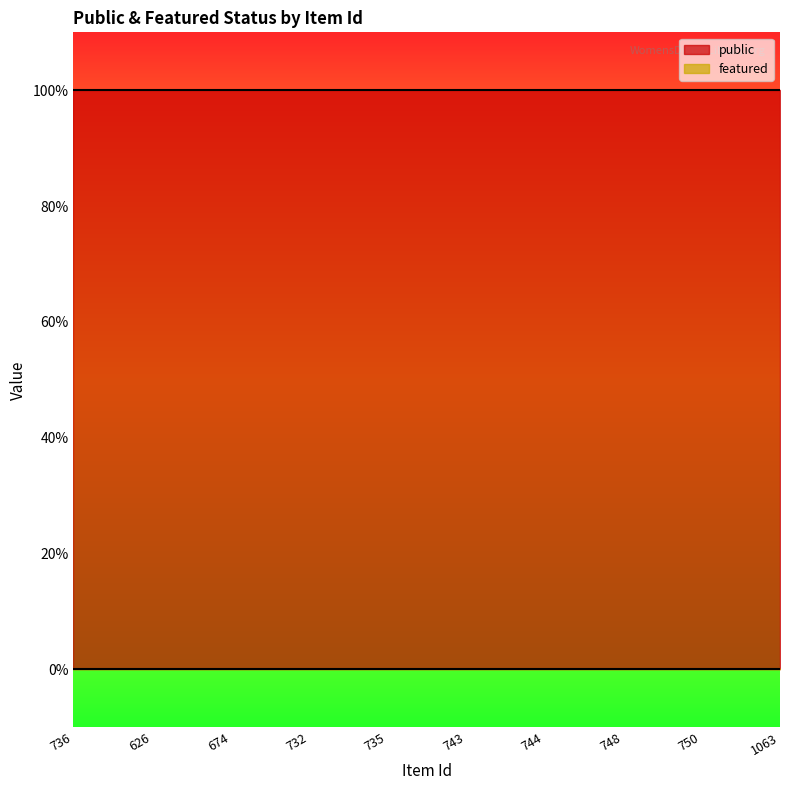

At which category is the sum across all series the highest?

736